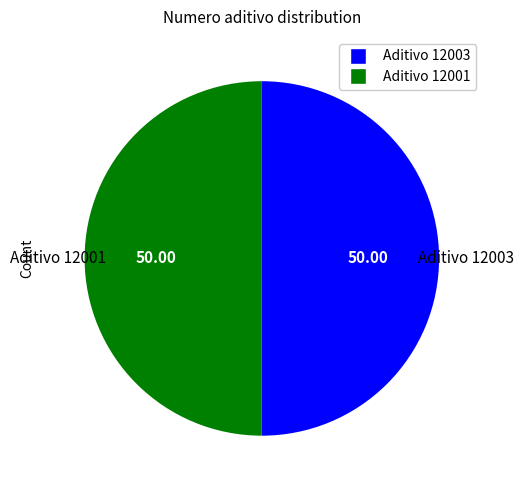

Combined, do Aditivo 12001 and Aditivo 12003 account for over 50%?

Yes